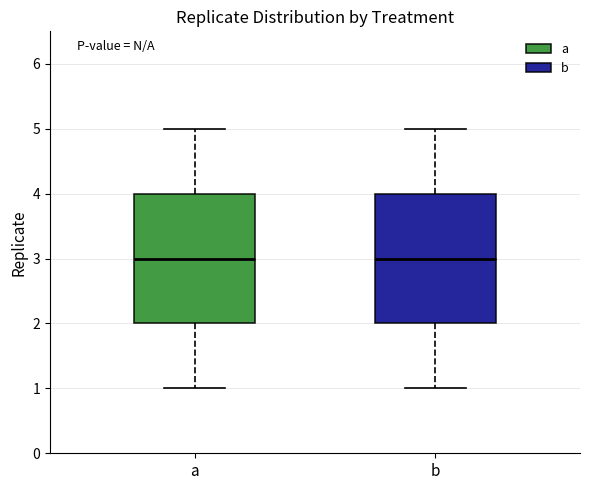

Where is the upper edge of the box for a on the y-axis? The values are not printed on the chart, so give them approximately, as read against the axis.

4